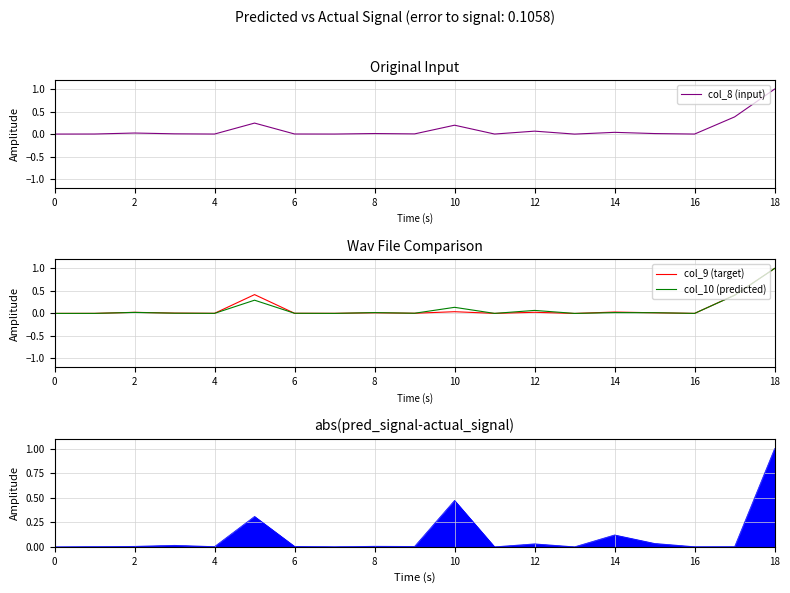

Where is col_10 (predicted) nearest to the value 0?

13